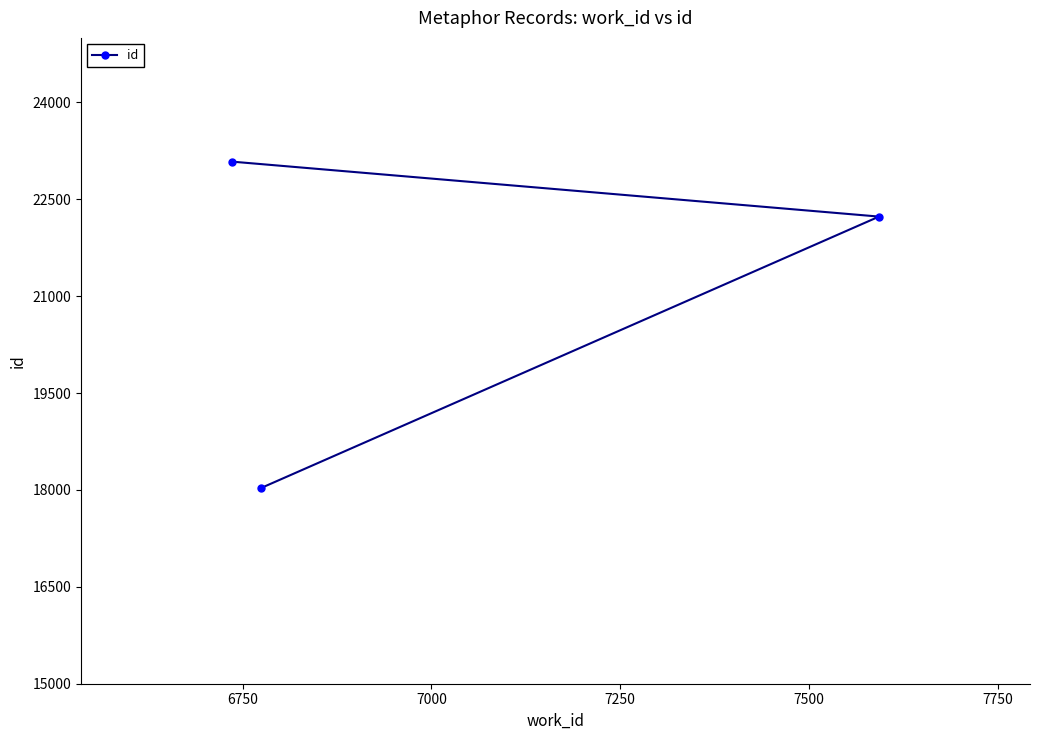

What is the smallest value displayed?

18028